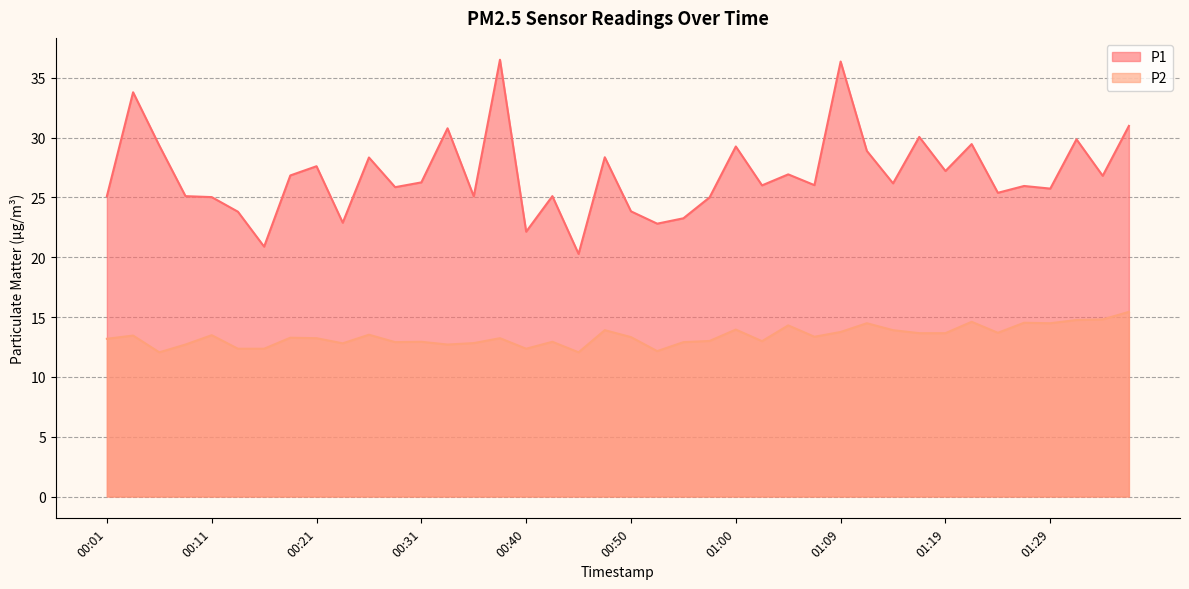

True or false: P2 and P1 intersect in this chart.

False